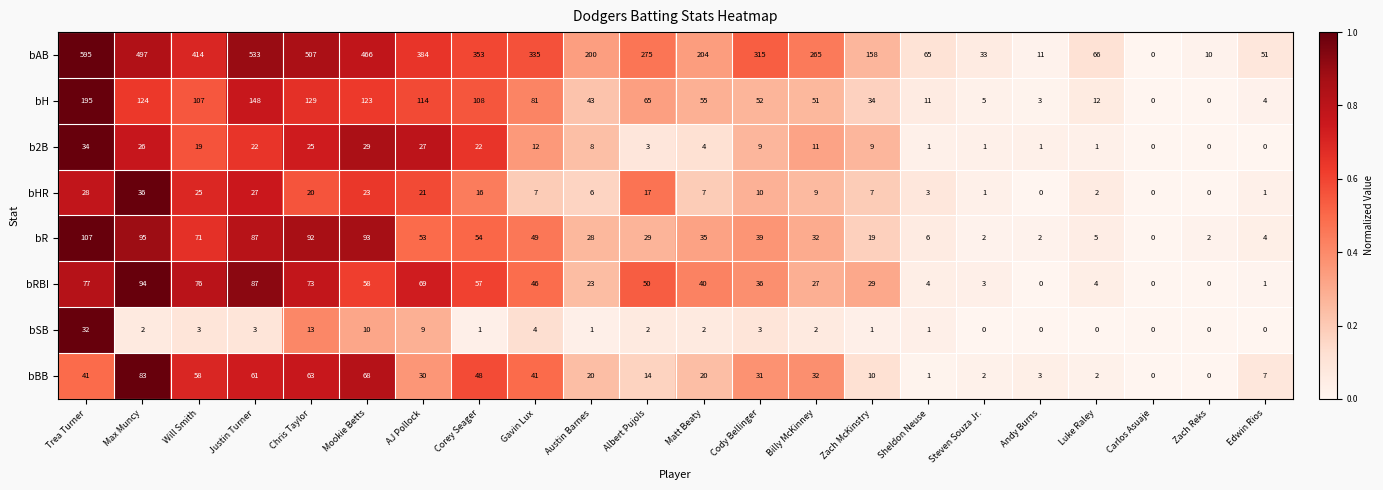

The value of bHR at Chris Taylor is 20. True or false?

True